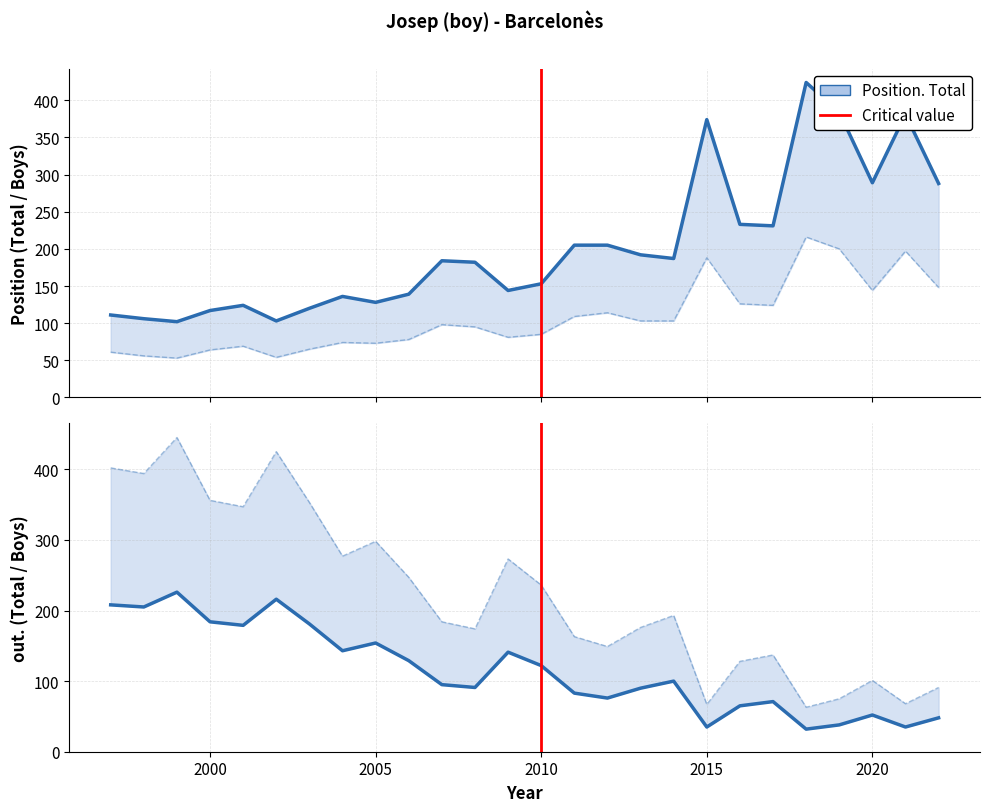

What is the difference between the maximum and second lowest values in the Frequency series?

191